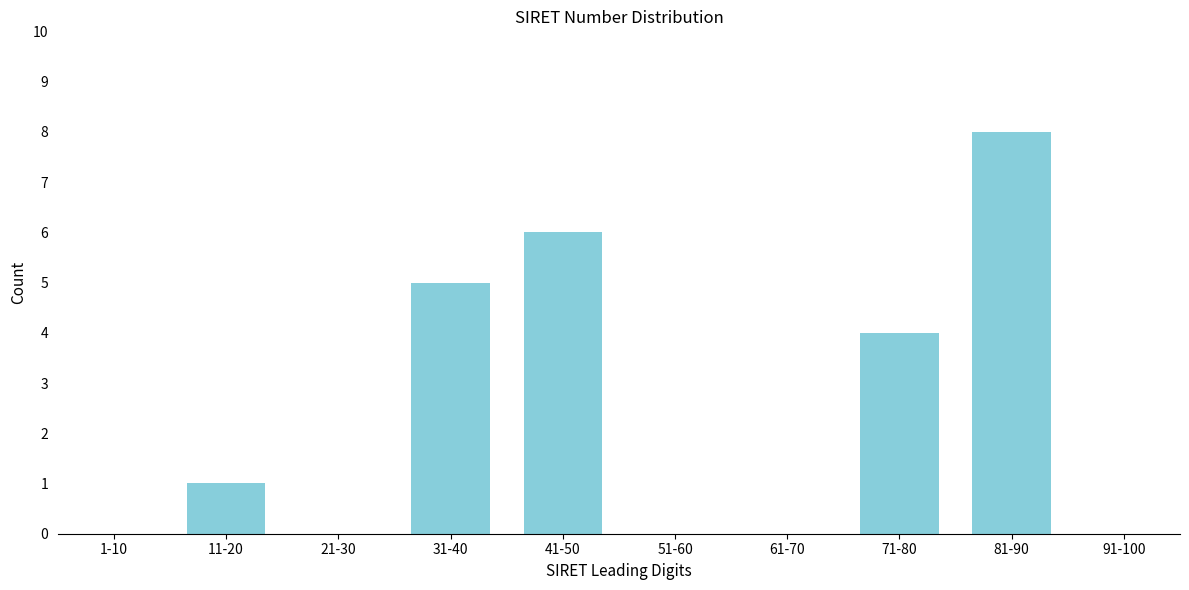

Reading right to left, what are all the values shown in this chart?

91-100=0	81-90=8	71-80=4	61-70=0	51-60=0	41-50=6	31-40=5	21-30=0	11-20=1	1-10=0